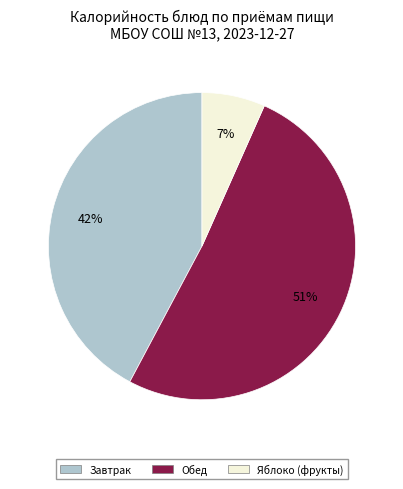

Is there any slice that represents more than half of the pie?

Yes